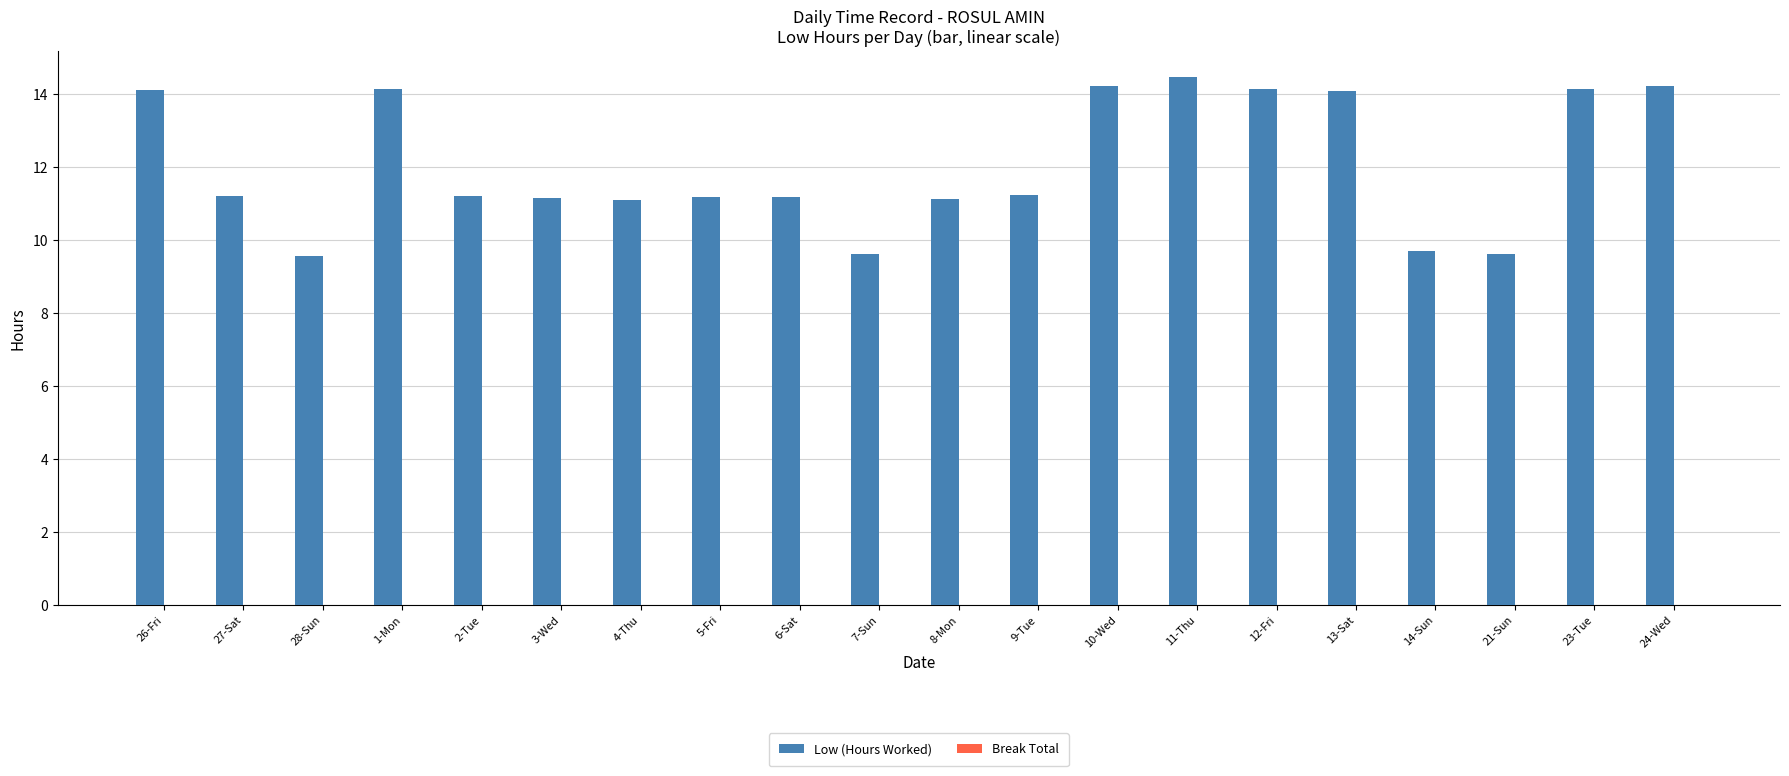

What is the label of the 14th bar from the left?

11-Thu